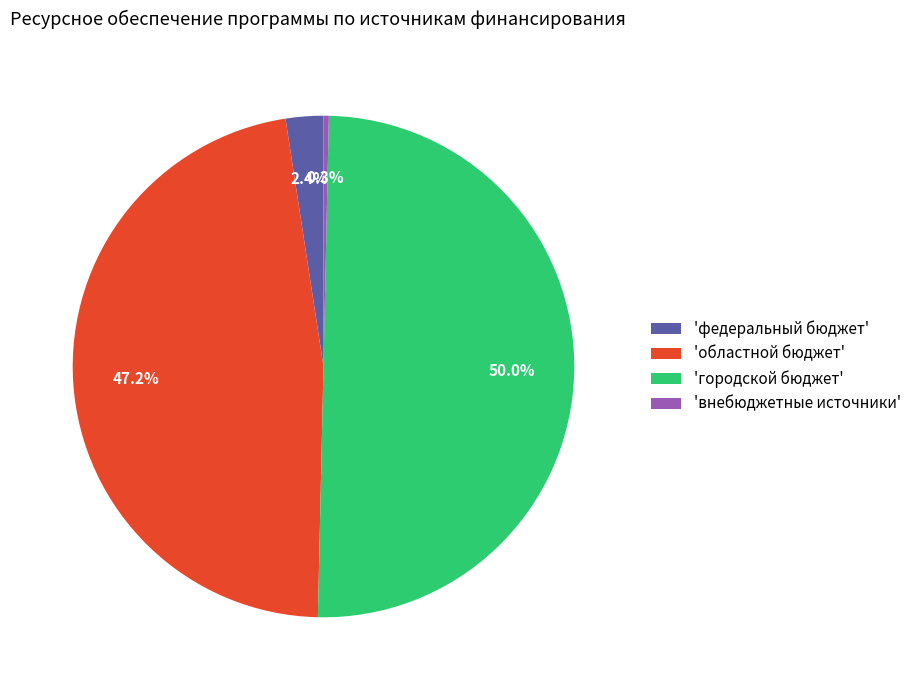

Which category has the biggest portion of the pie?

'городской бюджет'